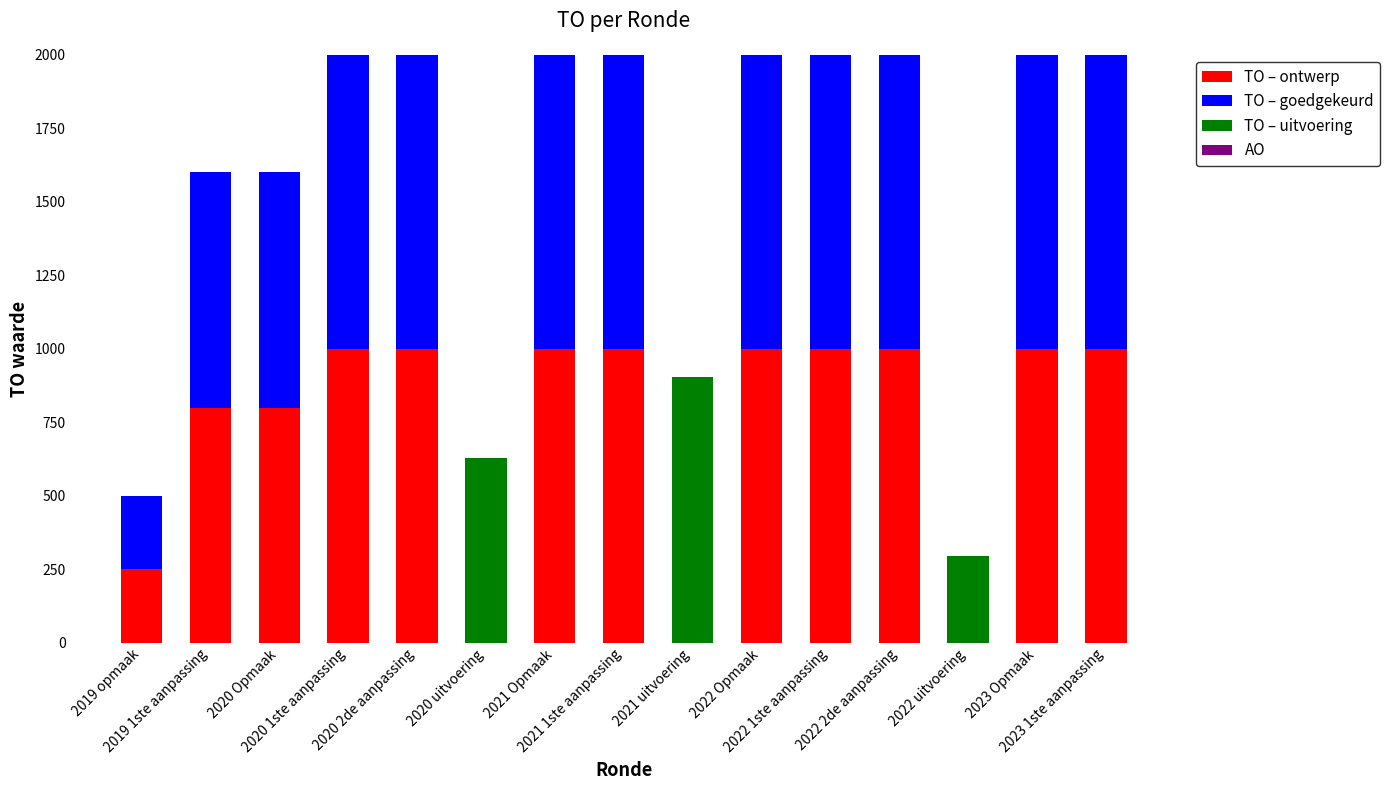

What is the sum of all TO – ontwerp values?

10850